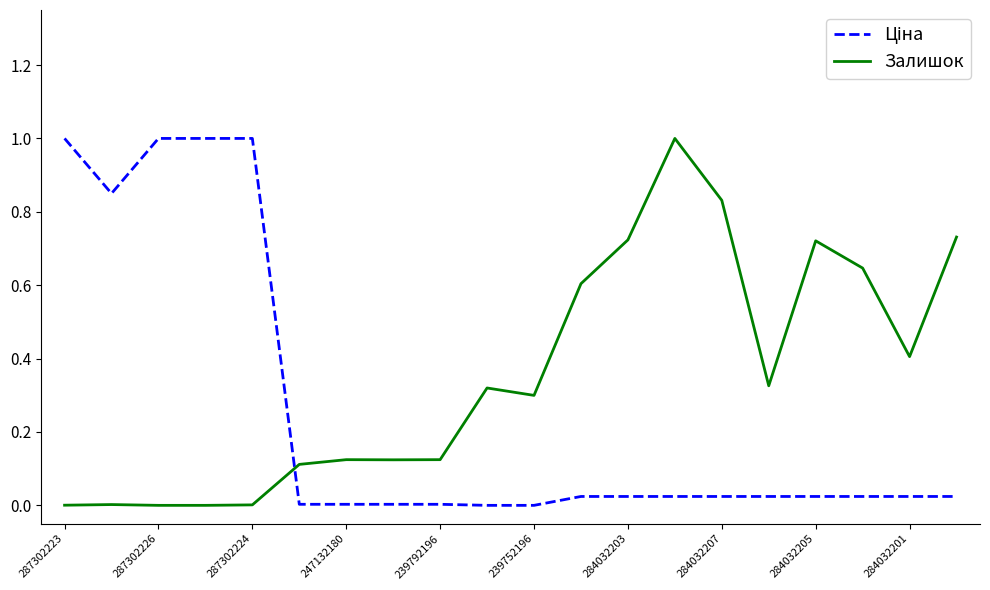

What is the highest value of the Залишок series?

1.0